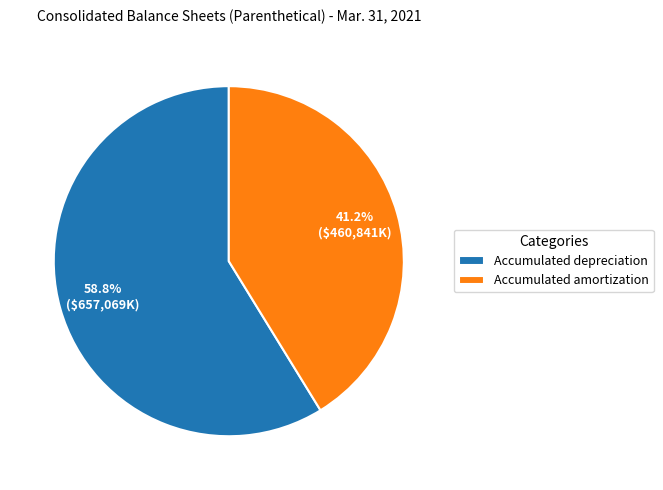

How much of the chart is everything except Accumulated amortization?

58.8%